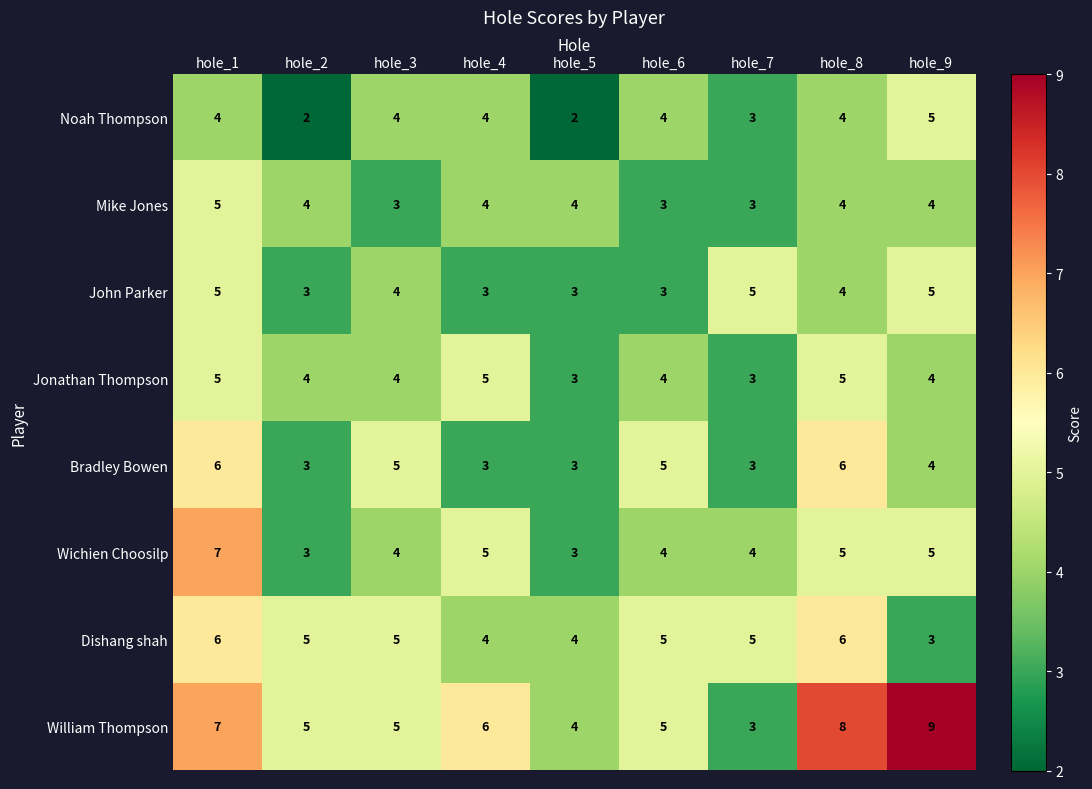

Which series has the widest spread of values?

William Thompson